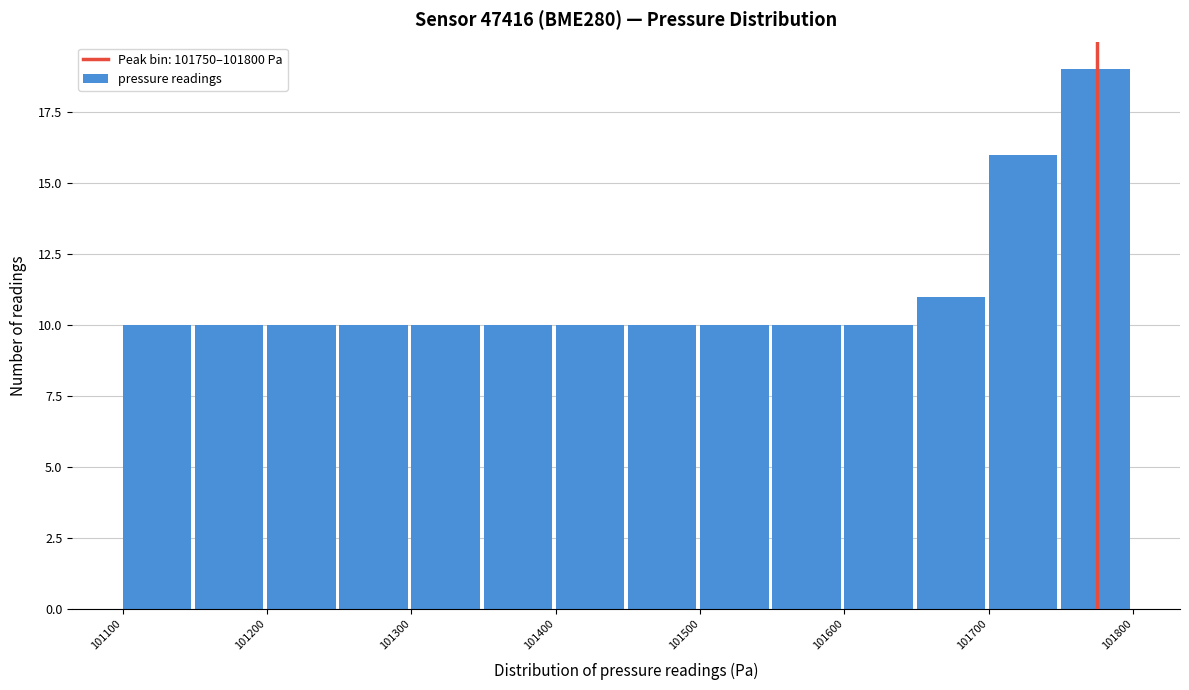

Reading left to right, transcribe this chart: for each bar, give the range it covers on the x-axis and its height. The values are not printed on the chart, so give them approximately, as read against the axis.

101100 to 101150: 10
101150 to 101200: 10
101200 to 101250: 10
101250 to 101300: 10
101300 to 101350: 10
101350 to 101400: 10
101400 to 101450: 10
101450 to 101500: 10
101500 to 101550: 10
101550 to 101600: 10
101600 to 101650: 10
101650 to 101700: 11
101700 to 101750: 16
101750 to 101800: 19